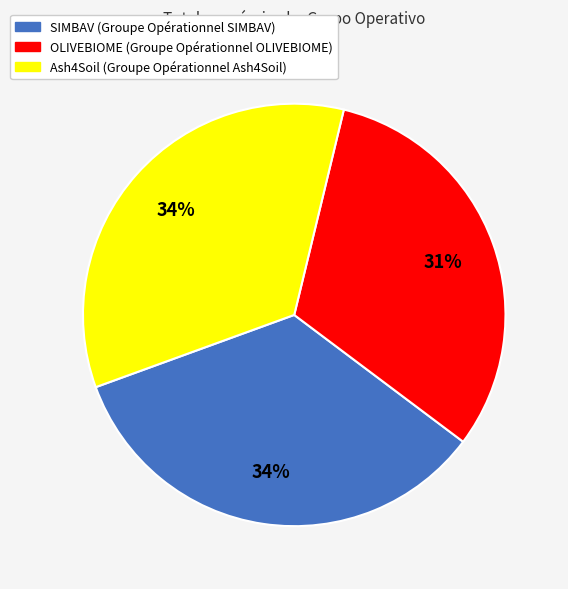

What is the smallest slice in the pie chart?

OLIVEBIOME